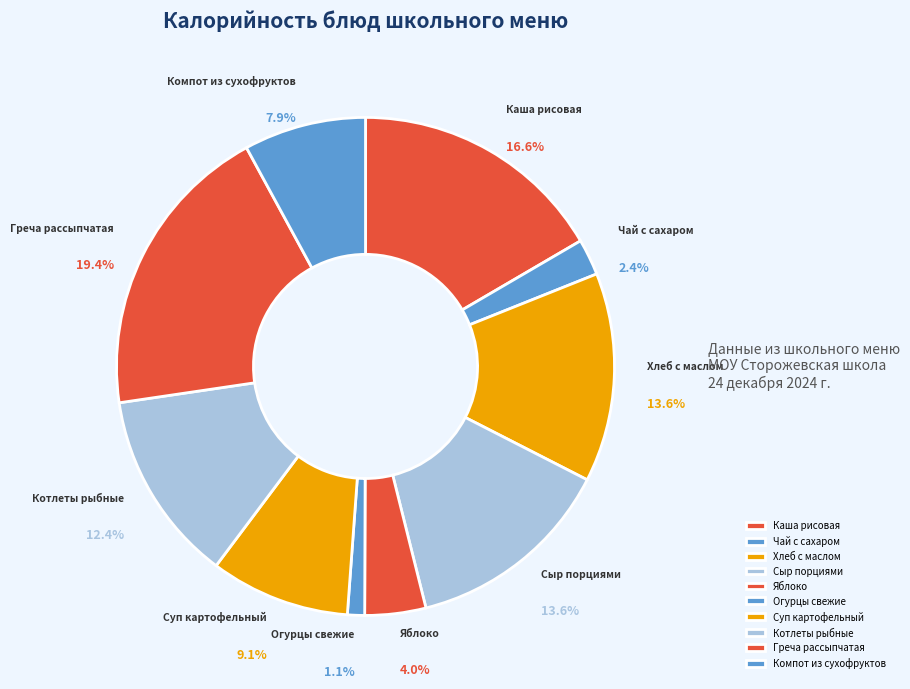

What percentage is the Сыр порциями slice, to the nearest percent?

14%